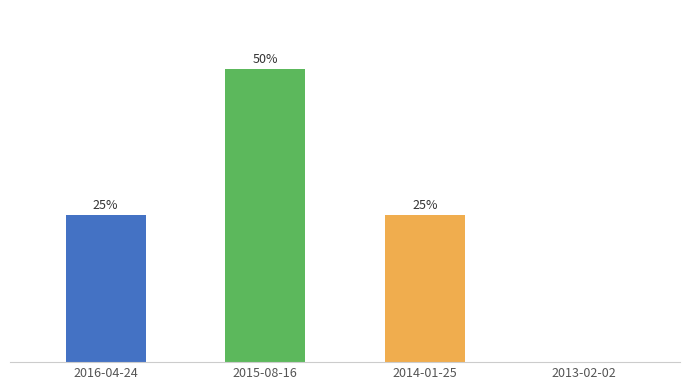

Which label corresponds to the largest value in the chart?

2015-08-16